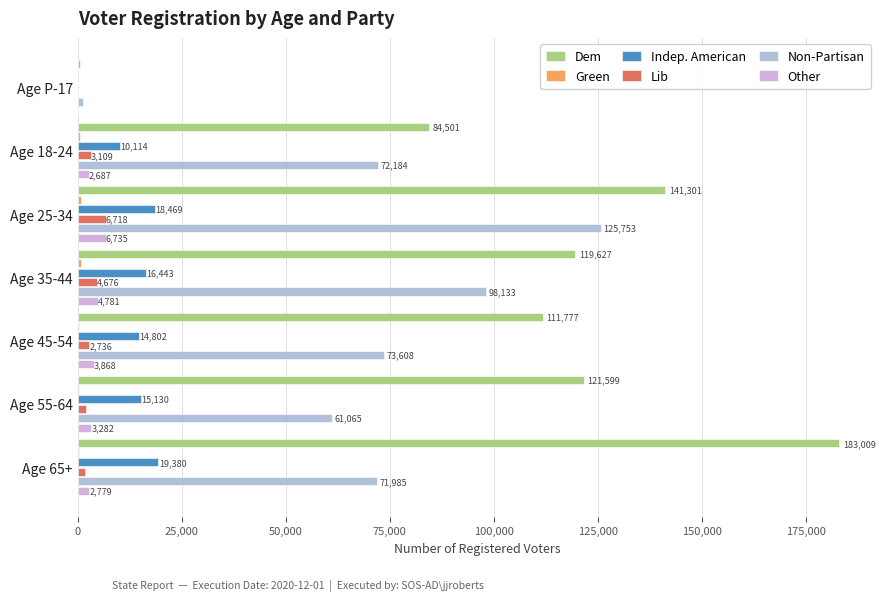

Which series changed the most between Age P-17 and Age 65+?

Dem